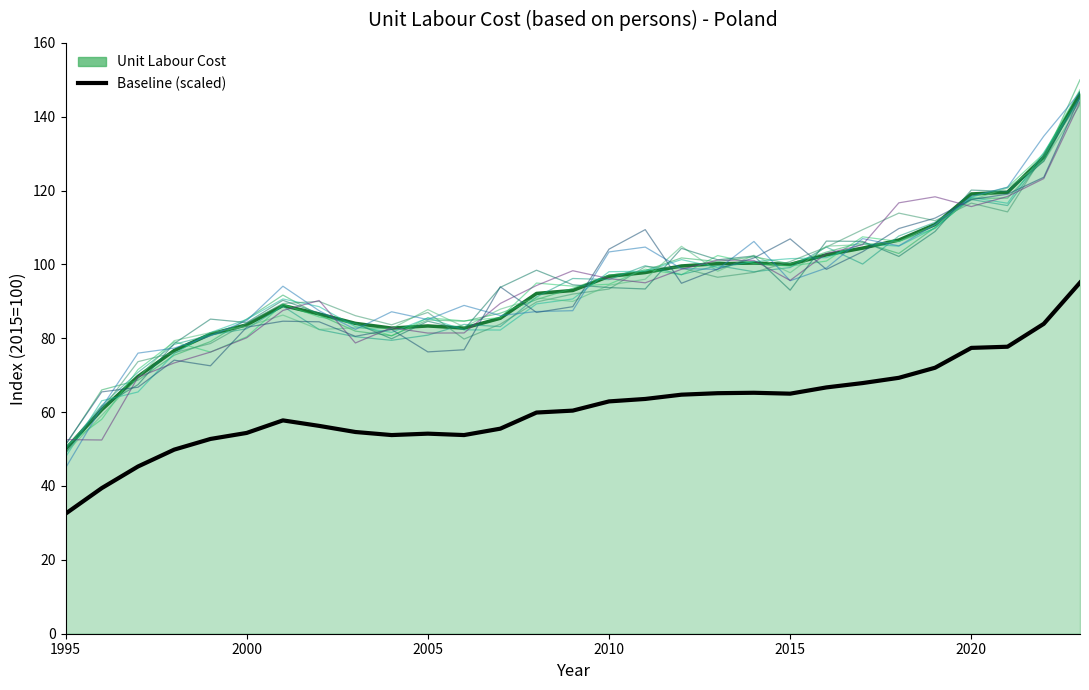

The value of Unit Labour Cost (line) at 13 is 125.1. True or false?

False